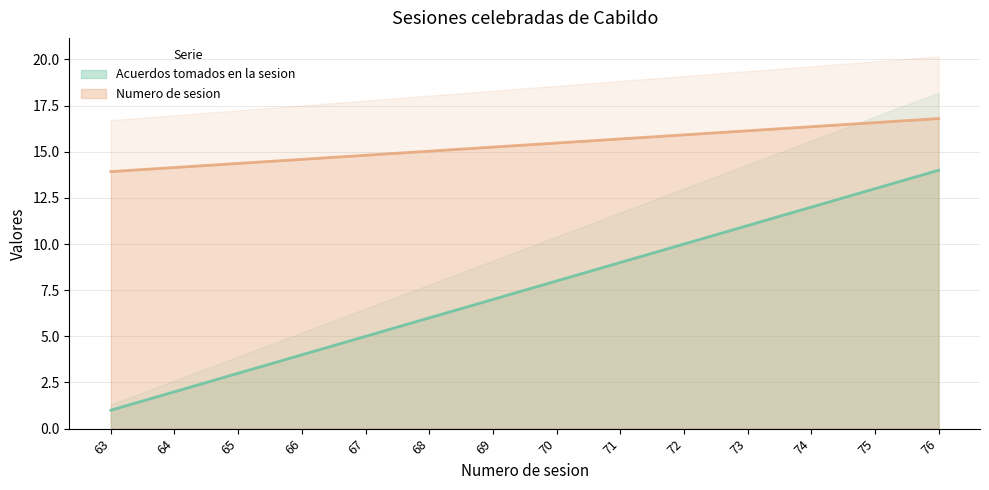

True or false: Numero de sesion and Acuerdos tomados en la sesion intersect in this chart.

False